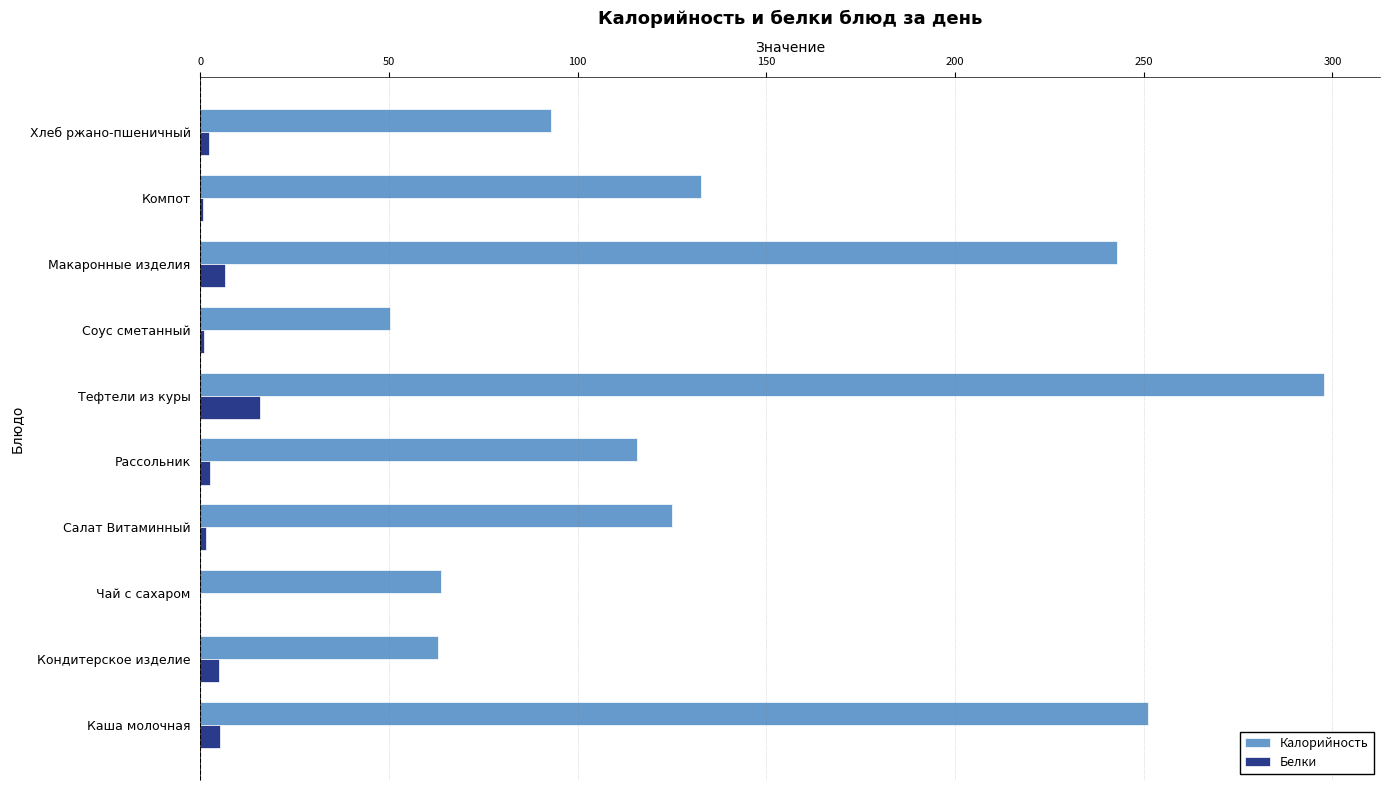

How many data points does each series have?

10